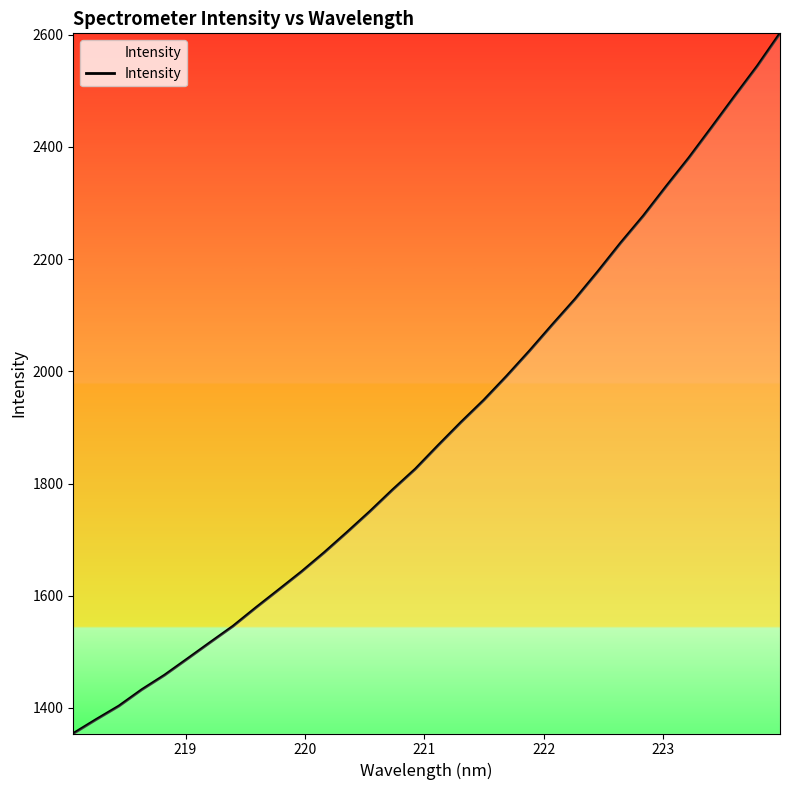

Reading left to right, transcribe all the data shown in this chart.

1354.5	1379.3	1403.4	1432.5	1458.5	1487.5	1516.8	1545.7	1578.6	1610.5	1642.7	1676.9	1713.0	1750.1	1788.9	1825.9	1868.0	1909.2	1948.6	1991.3	2036.1	2082.7	2128.4	2177.5	2228.5	2276.9	2329.3	2380.4	2434.8	2489.7	2543.8	2602.3